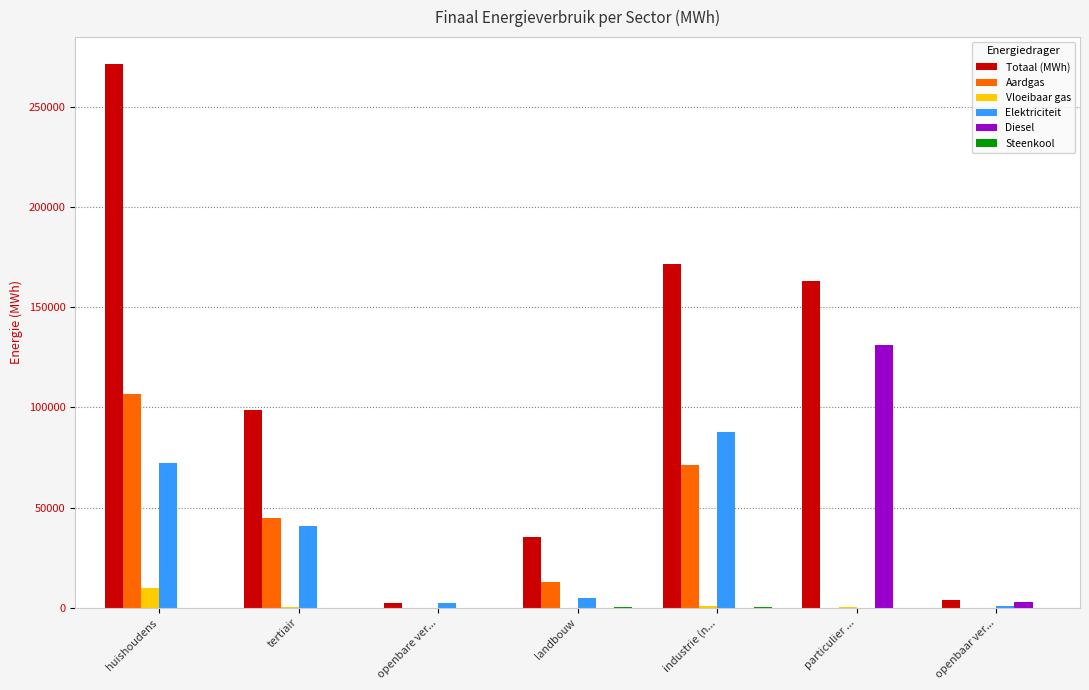

Between landbouw and particulier ..., which series saw the biggest shift?

Diesel